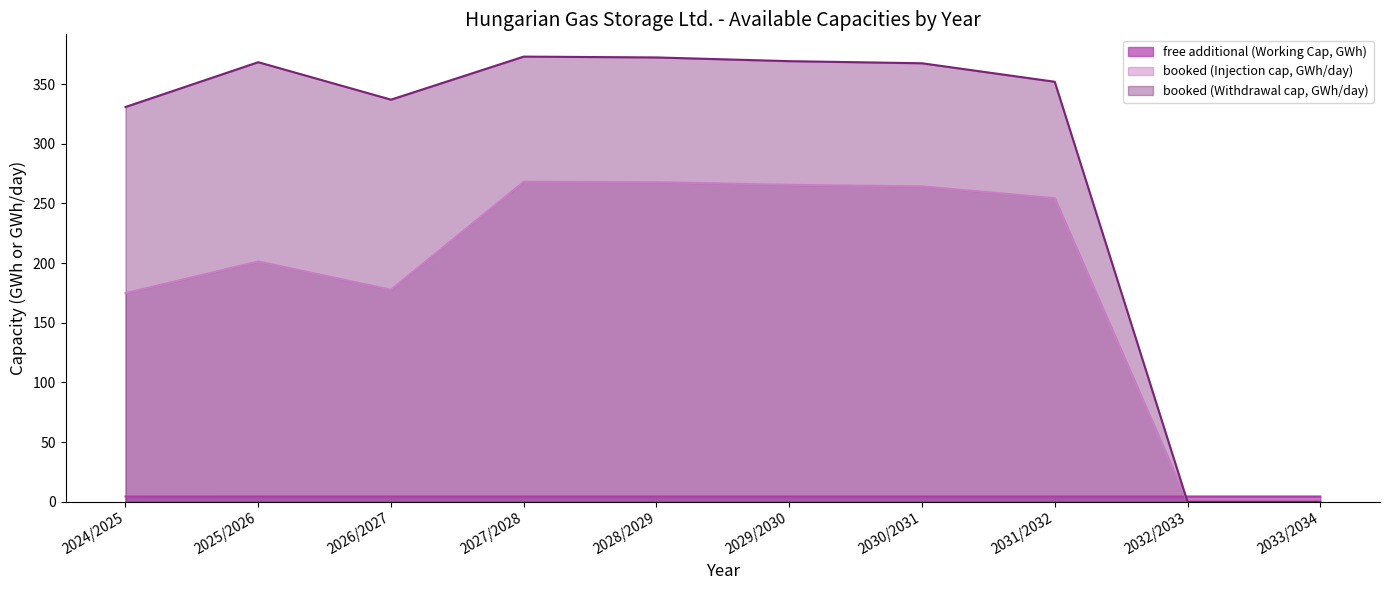

Reading left to right, extract all data points from this chart.

free additional (Working Cap, kWh): 2024/2025=4.5	2025/2026=4.5	2026/2027=4.5	2027/2028=4.5	2028/2029=4.5	2029/2030=4.5	2030/2031=4.5	2031/2032=4.5	2032/2033=4.5	2033/2034=4.5
booked (Injection cap, kWh/day): 2024/2025=174.8	2025/2026=201.4	2026/2027=177.7	2027/2028=268.2	2028/2029=267.8	2029/2030=265.6	2030/2031=264.3	2031/2032=254.4	2032/2033=0.0	2033/2034=0.0
booked (Withdrawal cap, kWh/day): 2024/2025=330.8	2025/2026=368.3	2026/2027=337.0	2027/2028=373.0	2028/2029=372.3	2029/2030=369.2	2030/2031=367.5	2031/2032=352.0	2032/2033=0.0	2033/2034=0.0